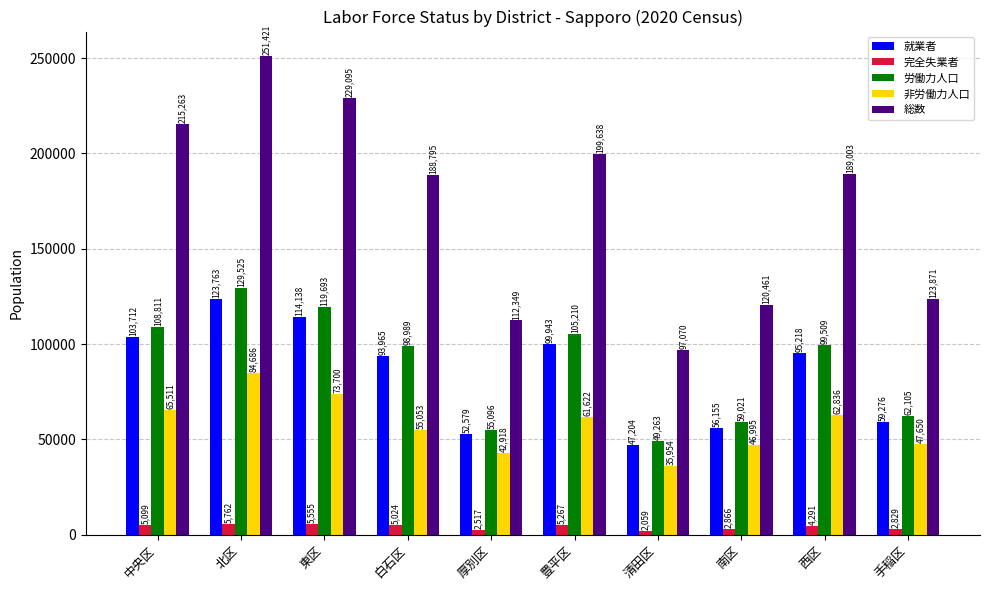

Is it true that 完全失業者 equals 4291 at 西区?

True